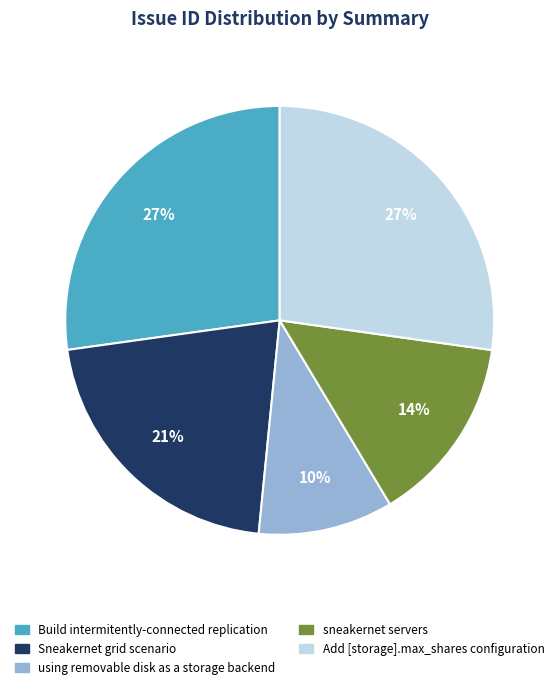

What is the smallest slice in the pie chart?

using removable disk as a storage backend